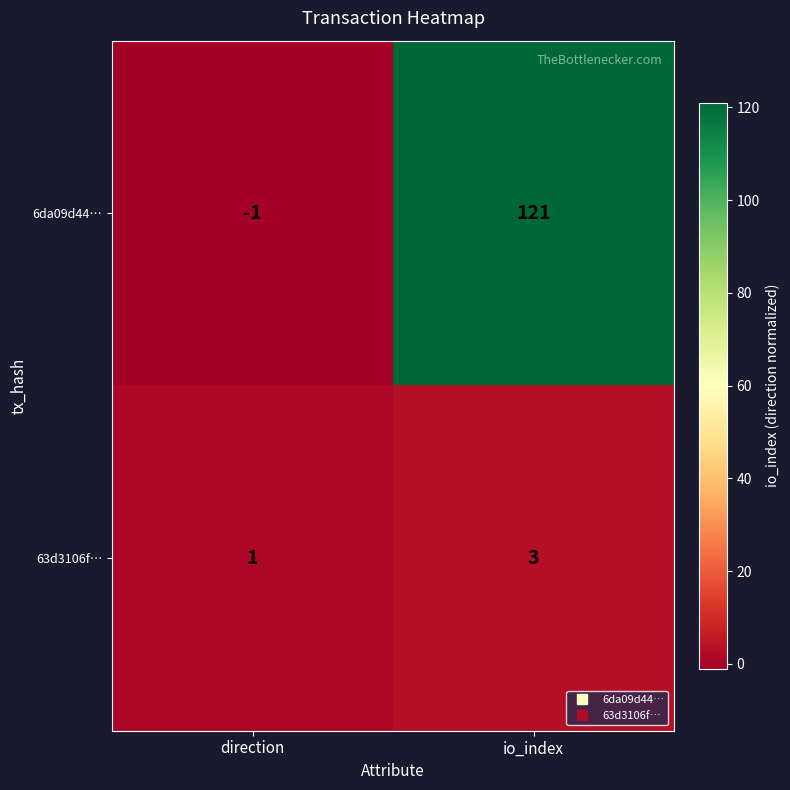

Which series has the widest spread of values?

6da09d44…